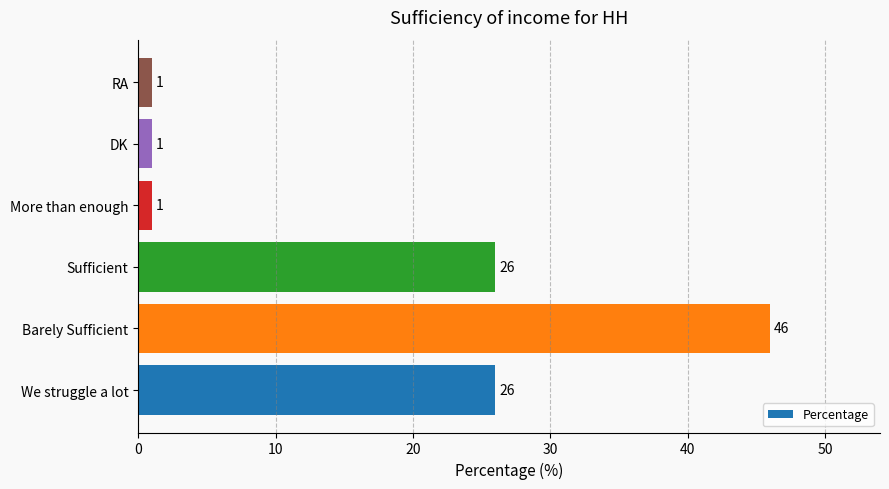

Is it true that the value at Barely Sufficient is 46?

True